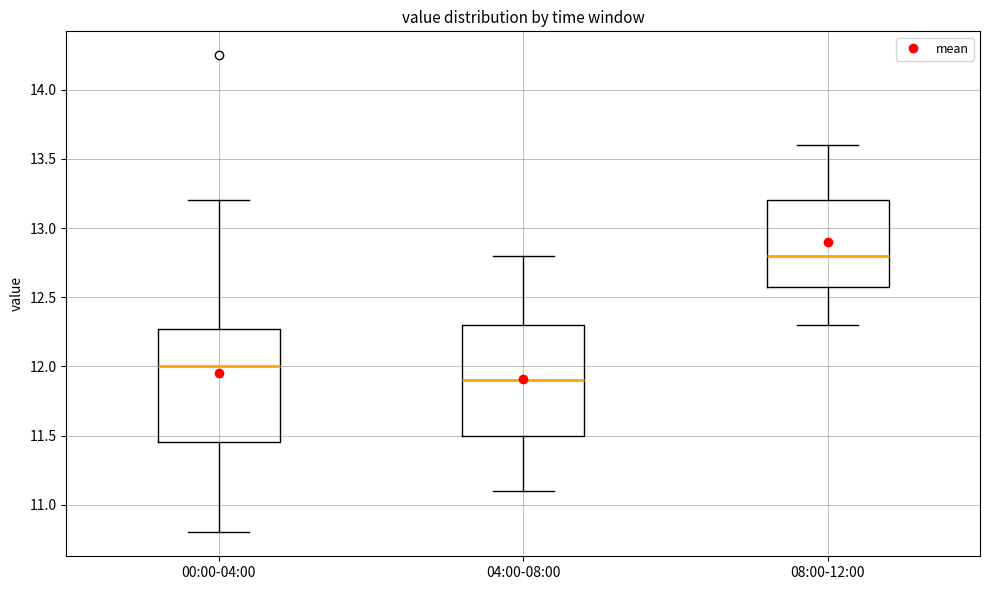

Reading left to right, transcribe this box plot: for each box, give where its median line is, the range the box spans, and where its two whiskers end, as read against the y-axis. The values are not printed on the chart, so give them approximately, as read against the axis.

00:00-04:00: median 12.00, box 11.45 to 12.25, whiskers 10.80 to 13.20
04:00-08:00: median 11.90, box 11.50 to 12.30, whiskers 11.10 to 12.80
08:00-12:00: median 12.80, box 12.60 to 13.20, whiskers 12.30 to 13.60